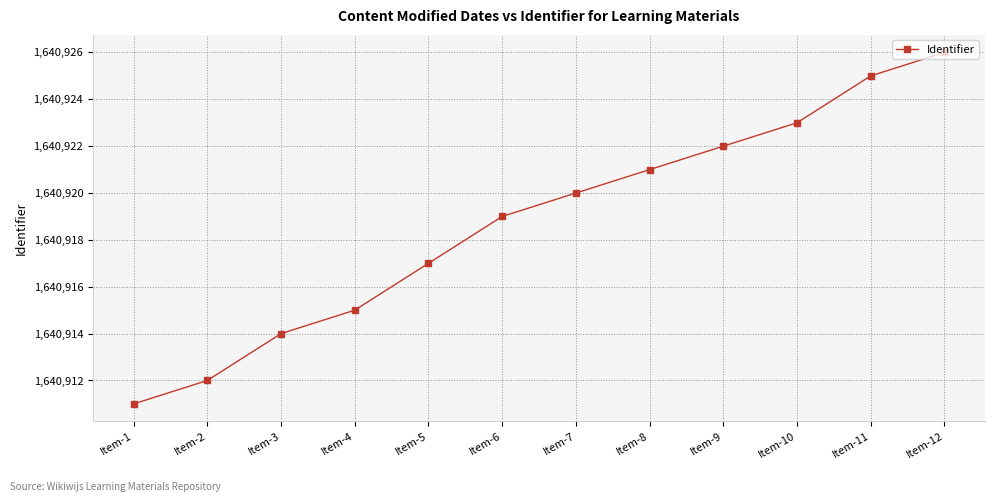

True or false: the data shows 1640919 at Item-6.

True